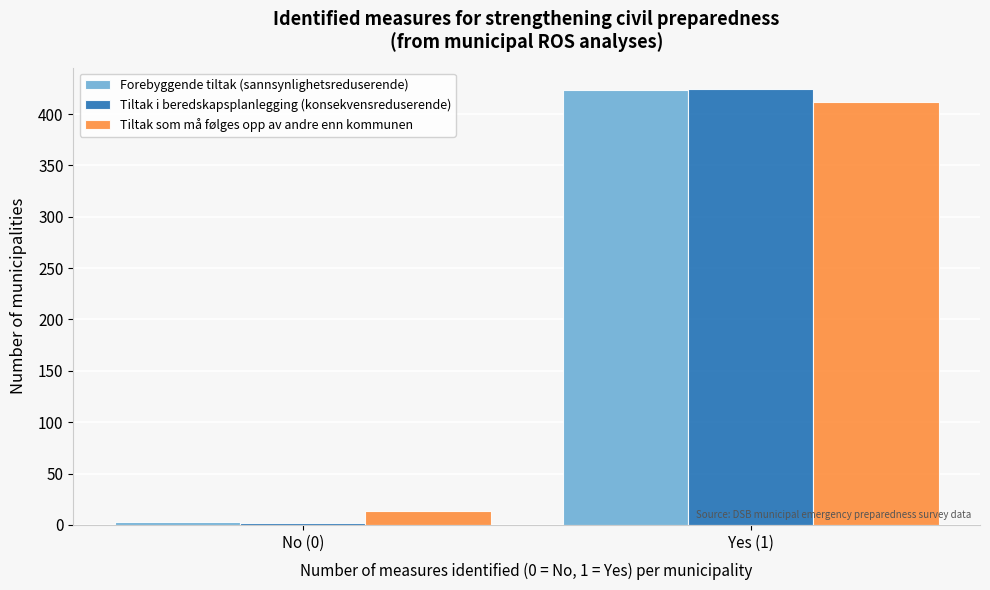

Reading left to right, list all the values displayed in this chart.

Forebyggende tiltak (sannsynlighetsreduserende): 3	423
Tiltak i beredskapsplanlegging (konsekvensreduserende): 2	424
Tiltak som må følges opp av andre enn kommunen: 14	412